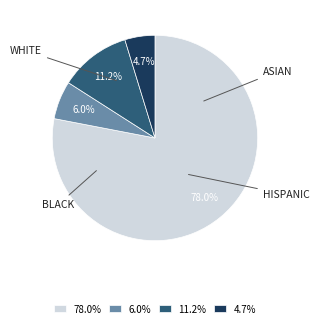

Which category has the smallest portion of the pie?

4.7%